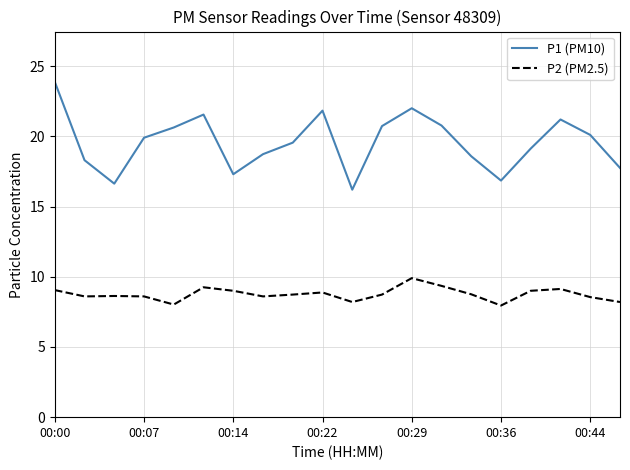

What is the difference between the maximum and minimum values in the P1 (PM10) series?

7.7